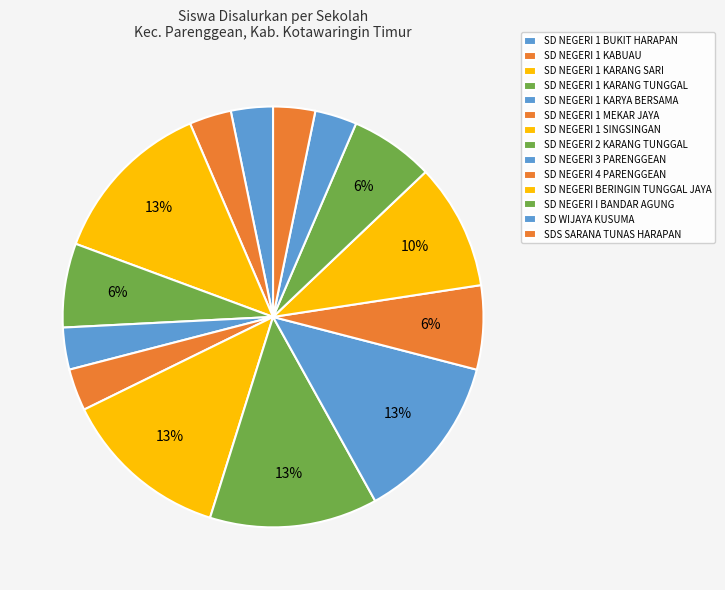

Which slice is the smallest?

SD NEGERI 1 BUKIT HARAPAN